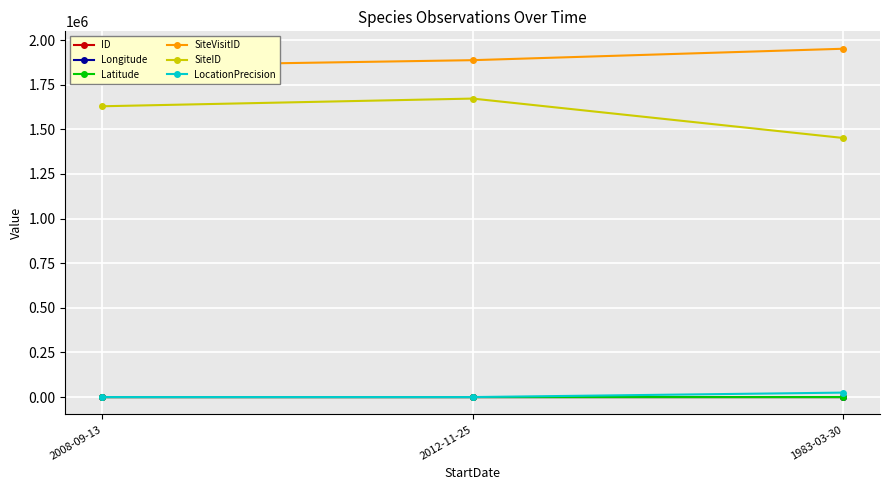

At which category is the sum across all series the highest?

2012-11-25